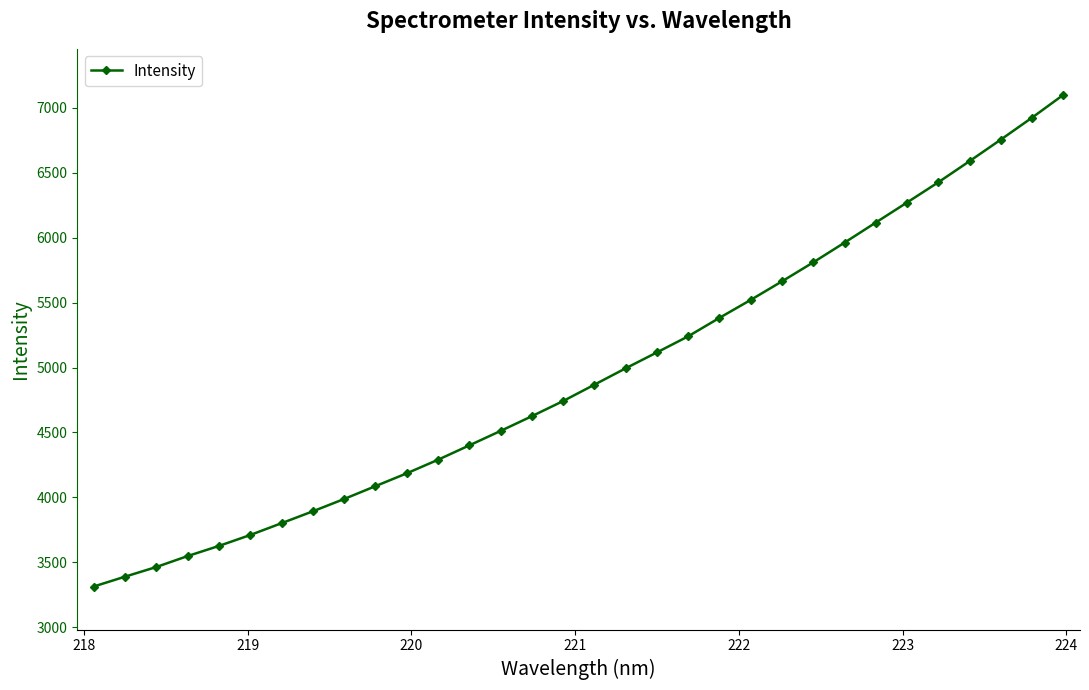

What is the greatest value displayed?

7099.5